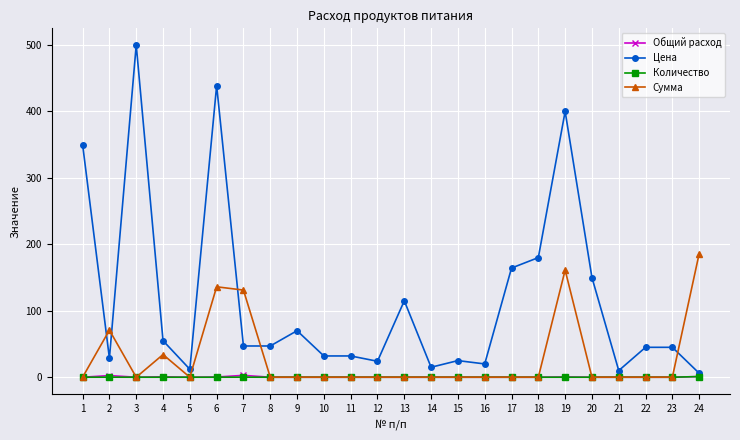

Is it true that Количество equals 0.0 at 22?

True